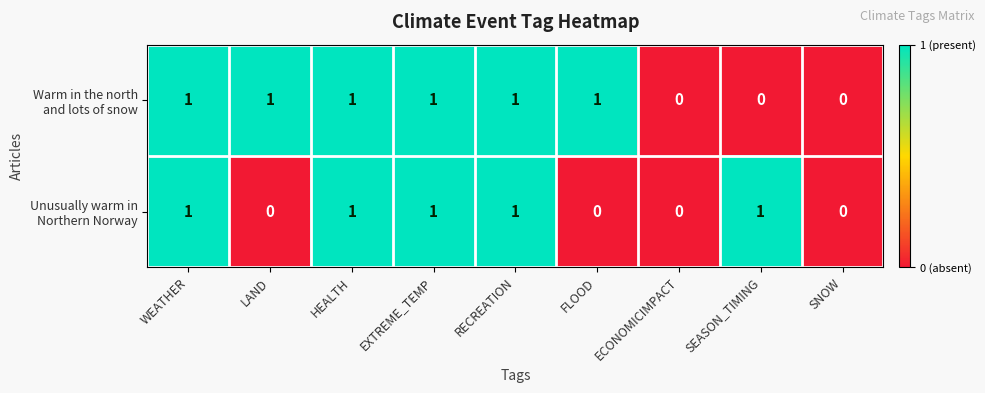

How many categories are shown in the chart?

9